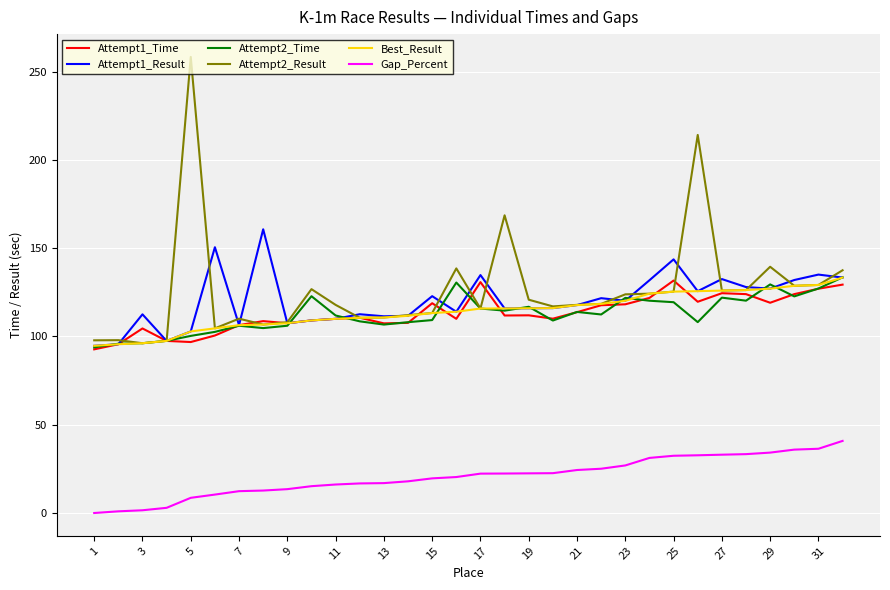

Which series has the widest spread of values?

Attempt2_Result